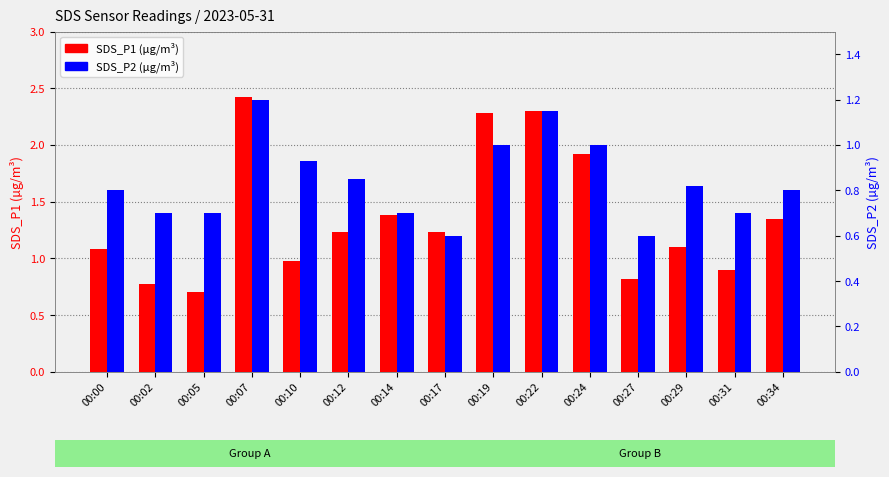

Between 00:05 and 00:34, which is larger?

00:34